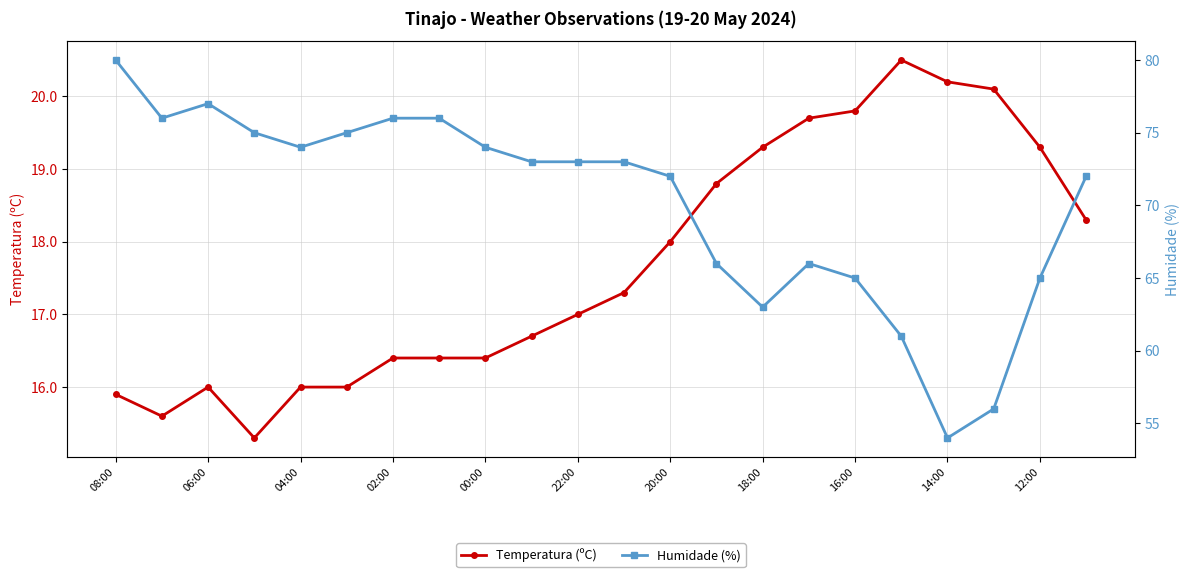

Is it true that Temperatura (ºC) equals 5.6 at 15?

False